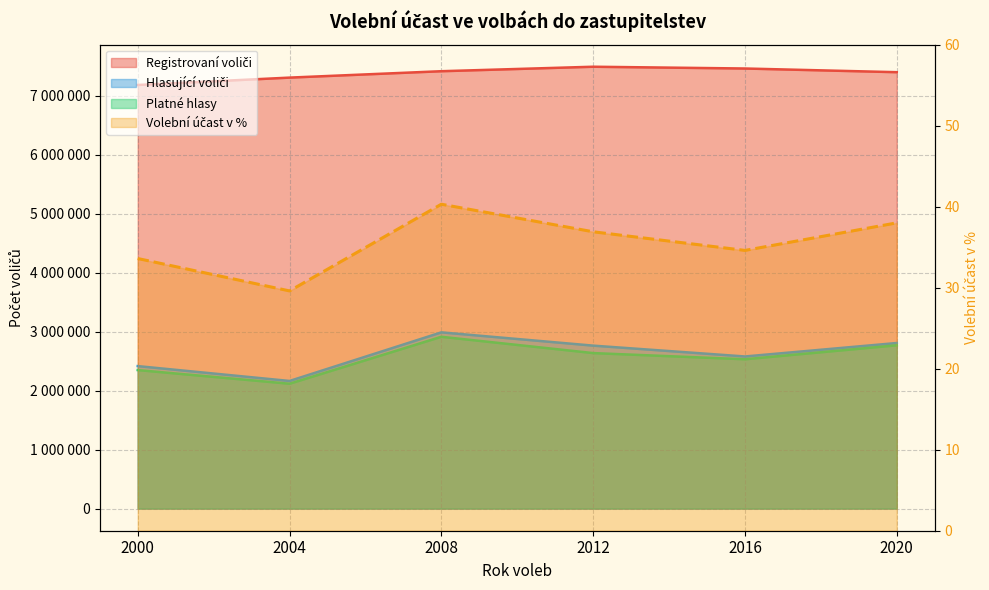

Count the number of data series in this chart.

4